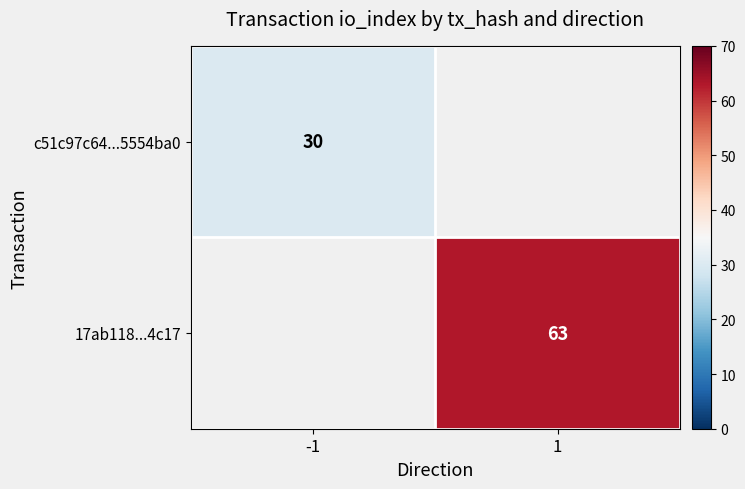

At which category does the chart reach its peak across all series?

1